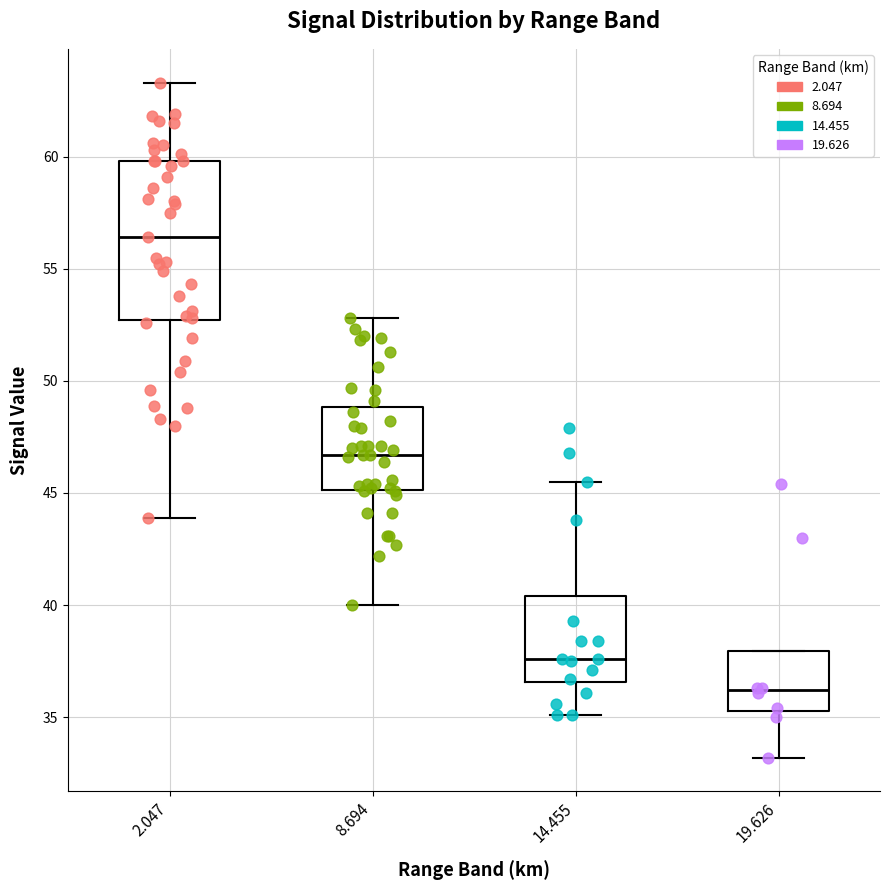

Comparing the boxes themselves (not the whiskers), which one is the tallest?

2.047